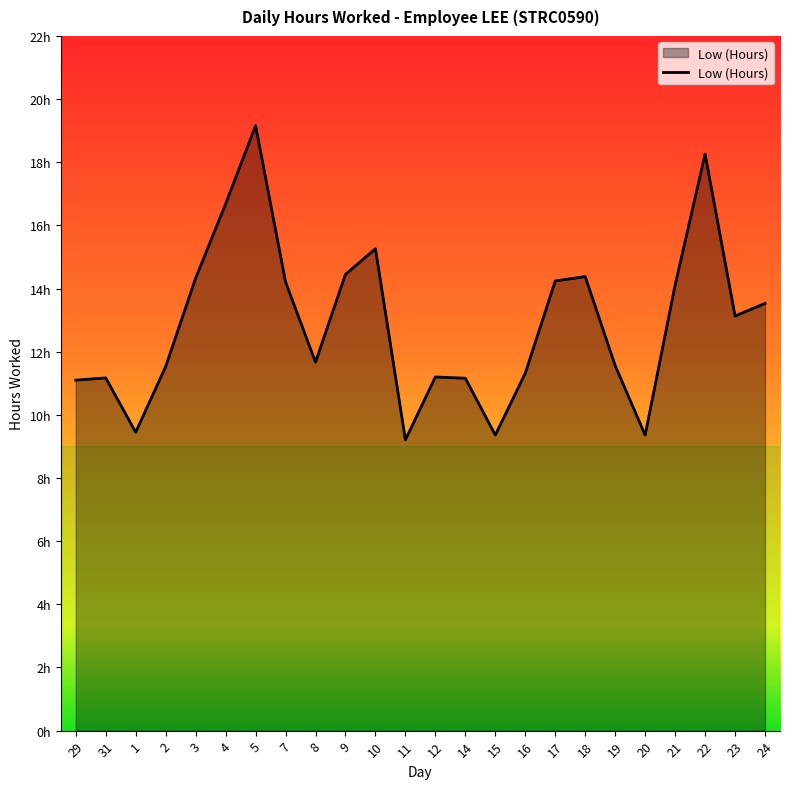

Rank the categories by value from highest to lowest.

5, 22, 4, 10, 9, 18, 3, 17, 7, 21, 24, 23, 8, 19, 2, 16, 12, 31, 14, 29, 1, 15, 20, 11